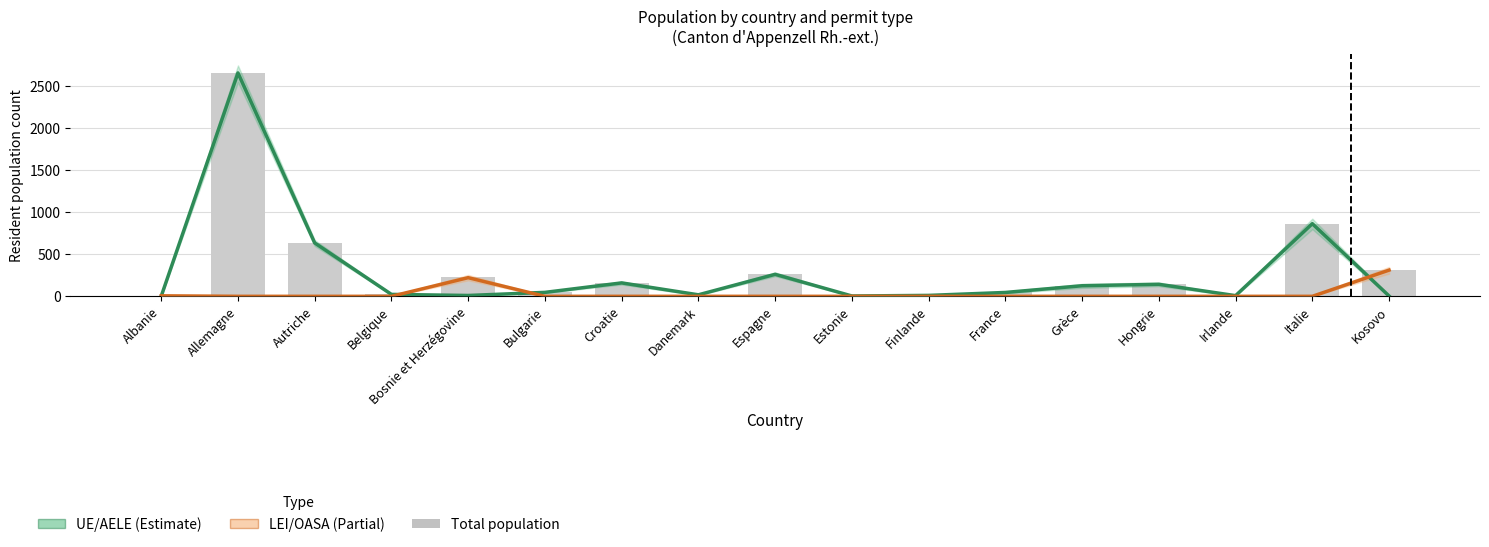

How many groups of bars are there?

17